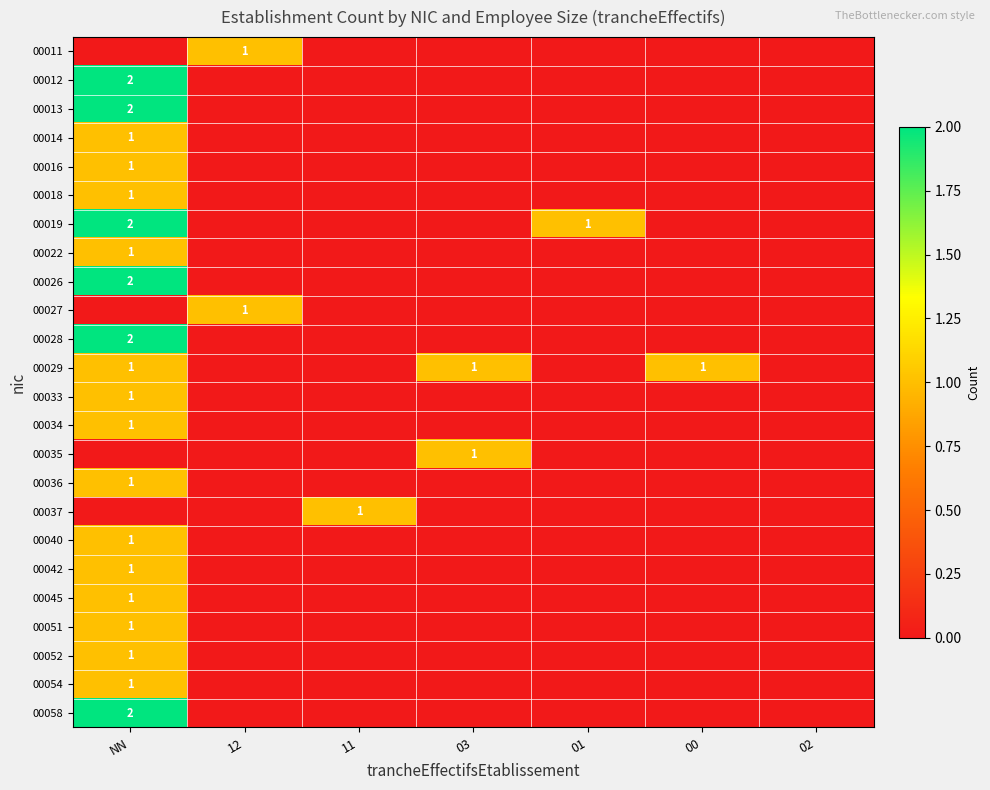

Is it true that 00018 equals 0 at NN?

False